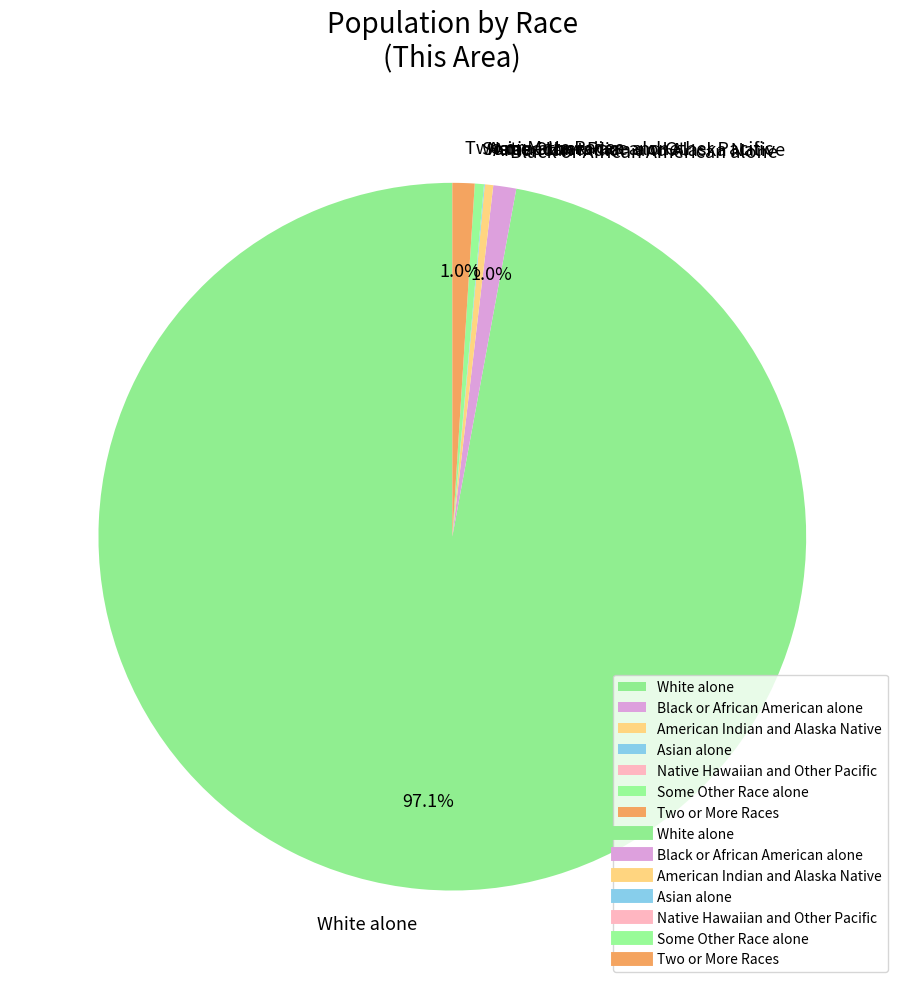

What percentage do White alone and Black or African American alone together represent?

98.2%